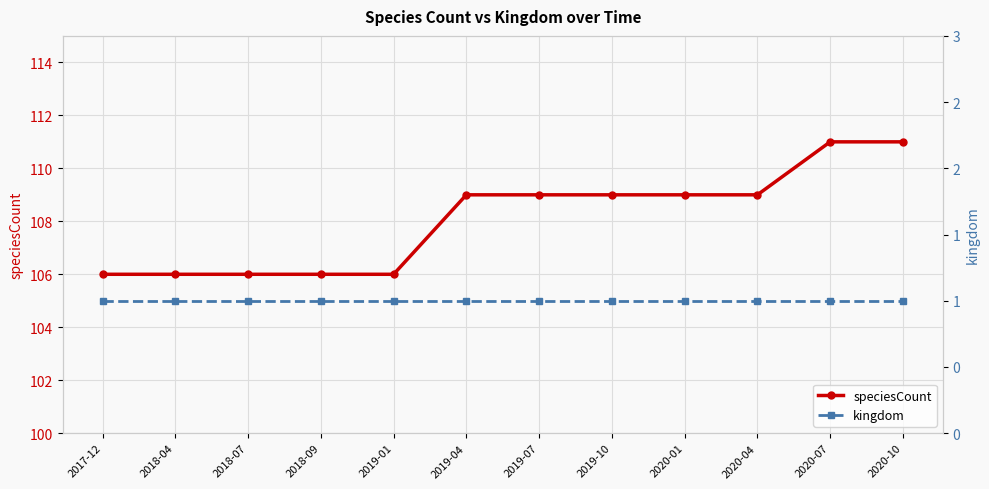

Reading left to right, what are all the values shown in this chart?

speciesCount: 106	106	106	106	106	109	109	109	109	109	111	111
kingdom: 1	1	1	1	1	1	1	1	1	1	1	1